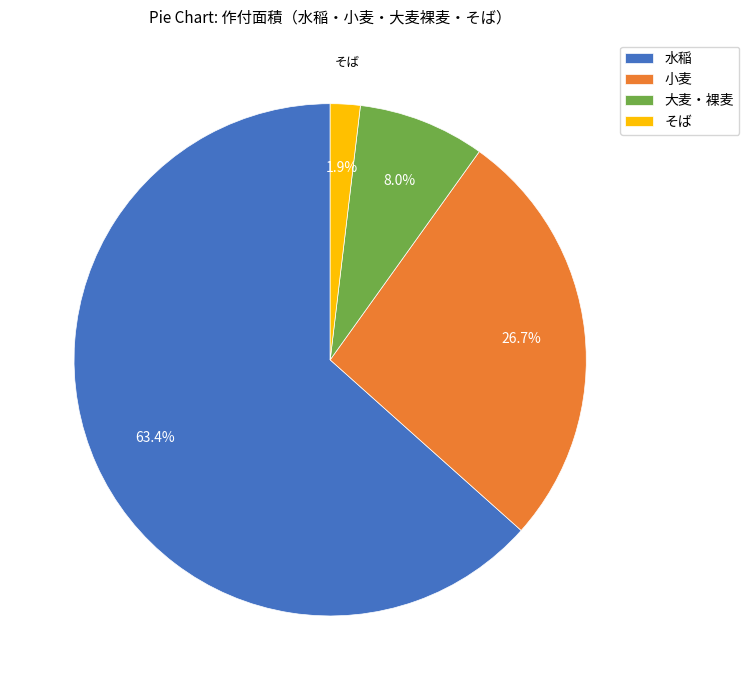

Is there a majority slice in this chart?

Yes